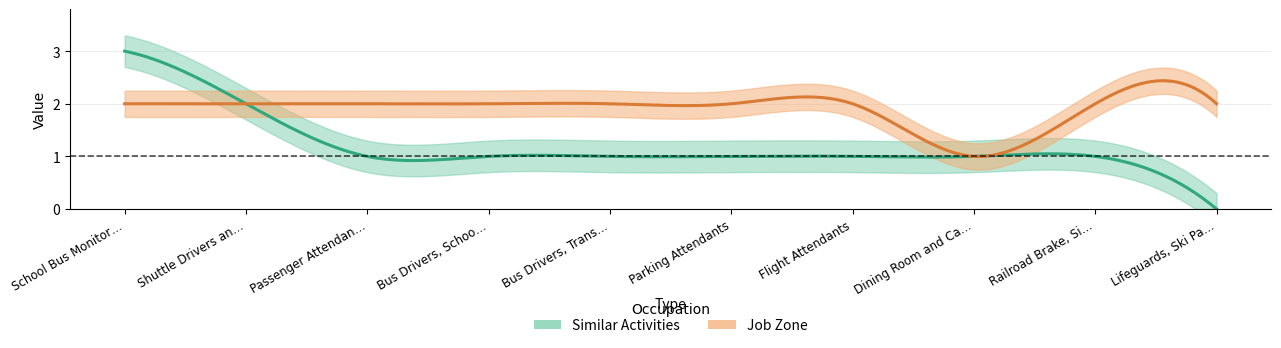

True or false: Similar Activities and Job Zone intersect in this chart.

False